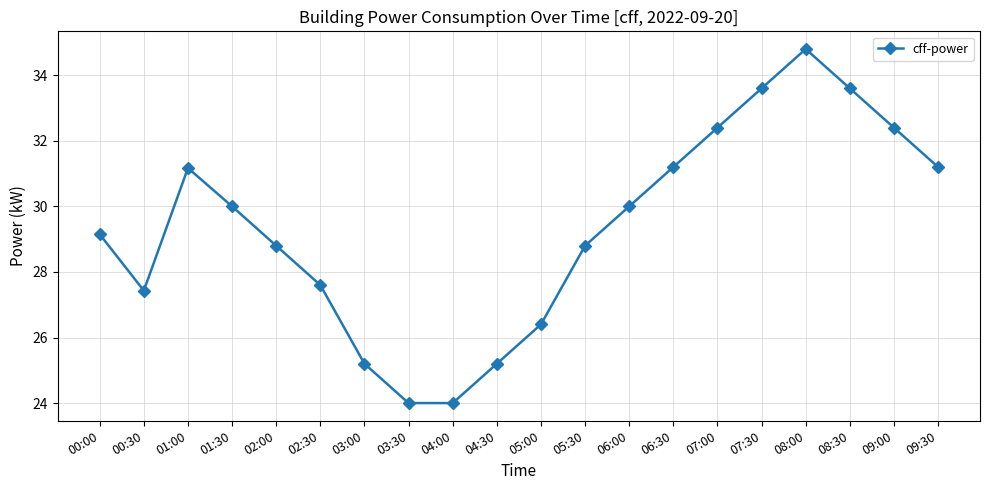

True or false: the data shows 10.8 at 04:30.

False